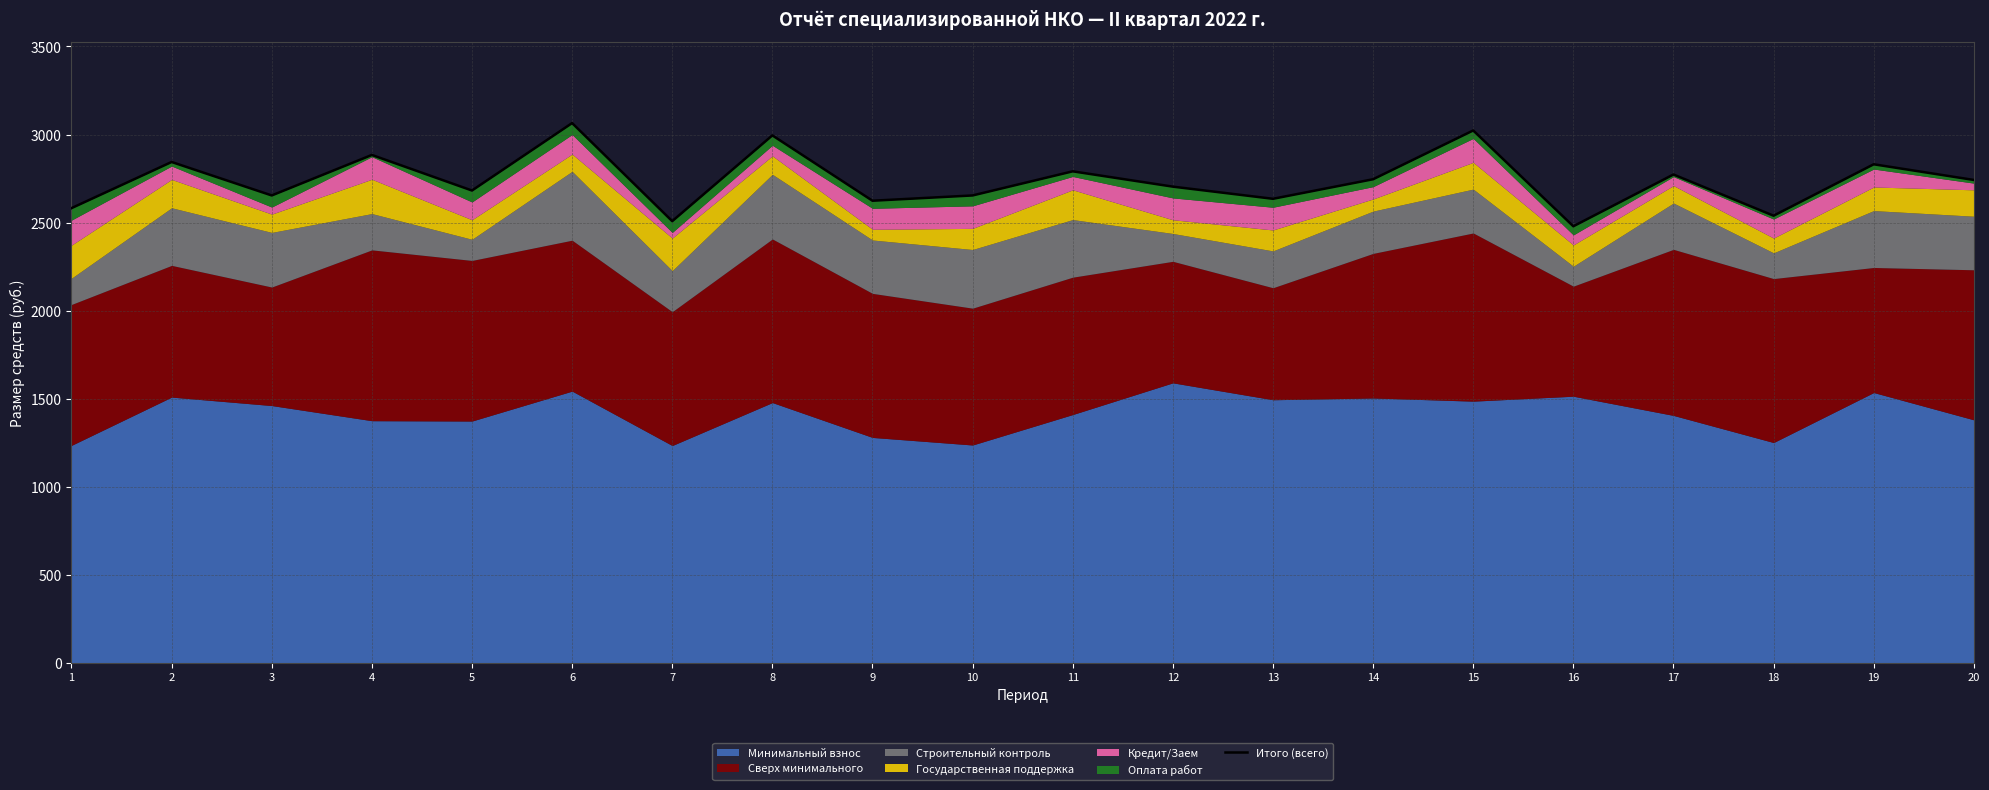

Where is the data nearest to the value 2772?

17